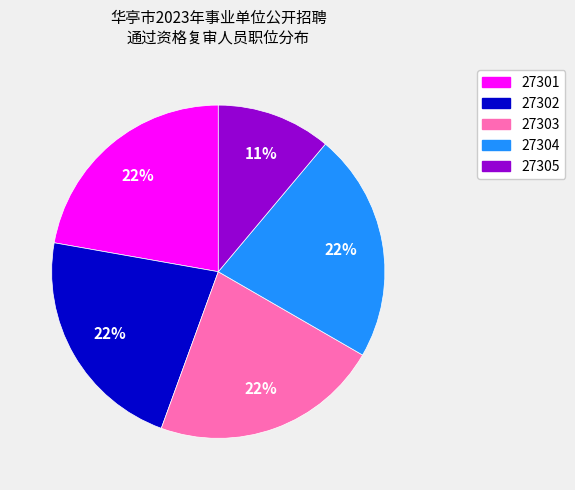

Does 27302 account for over 50% of the chart?

No